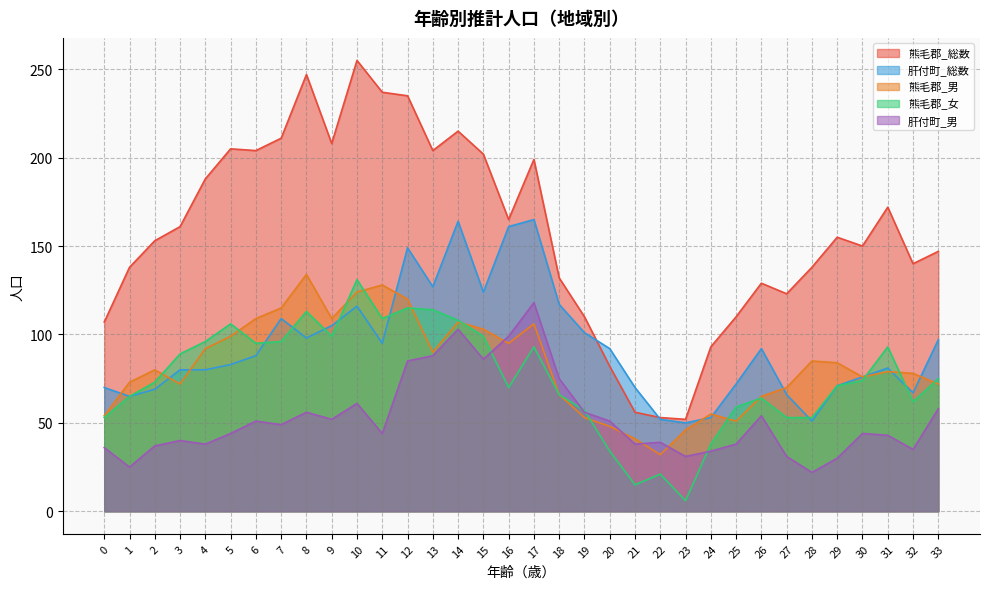

What is the difference between the second highest and second lowest values in the 肝付町_総数 series?

113